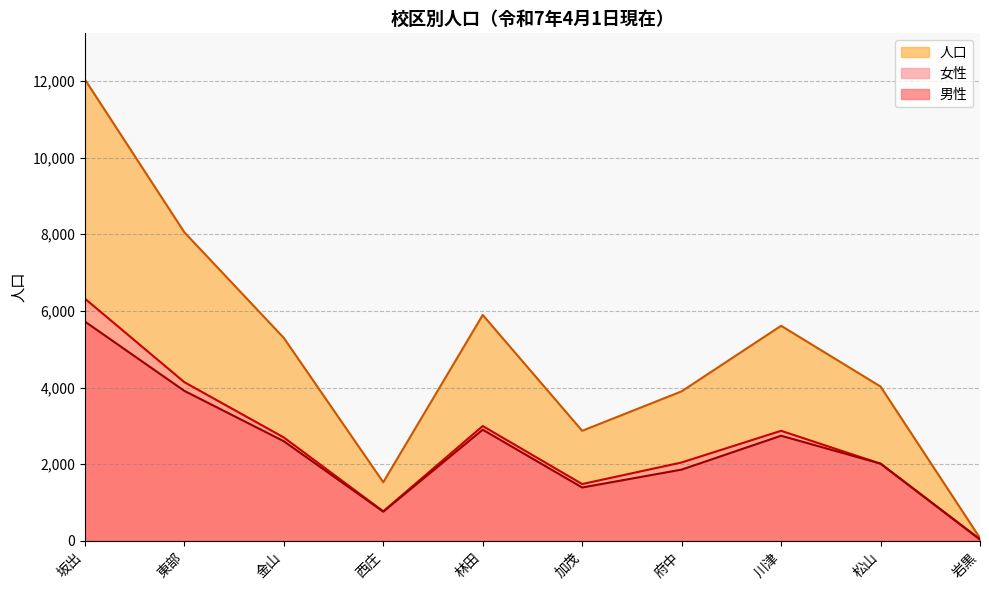

What are all the series names shown in the legend?

人口, 女性, 男性